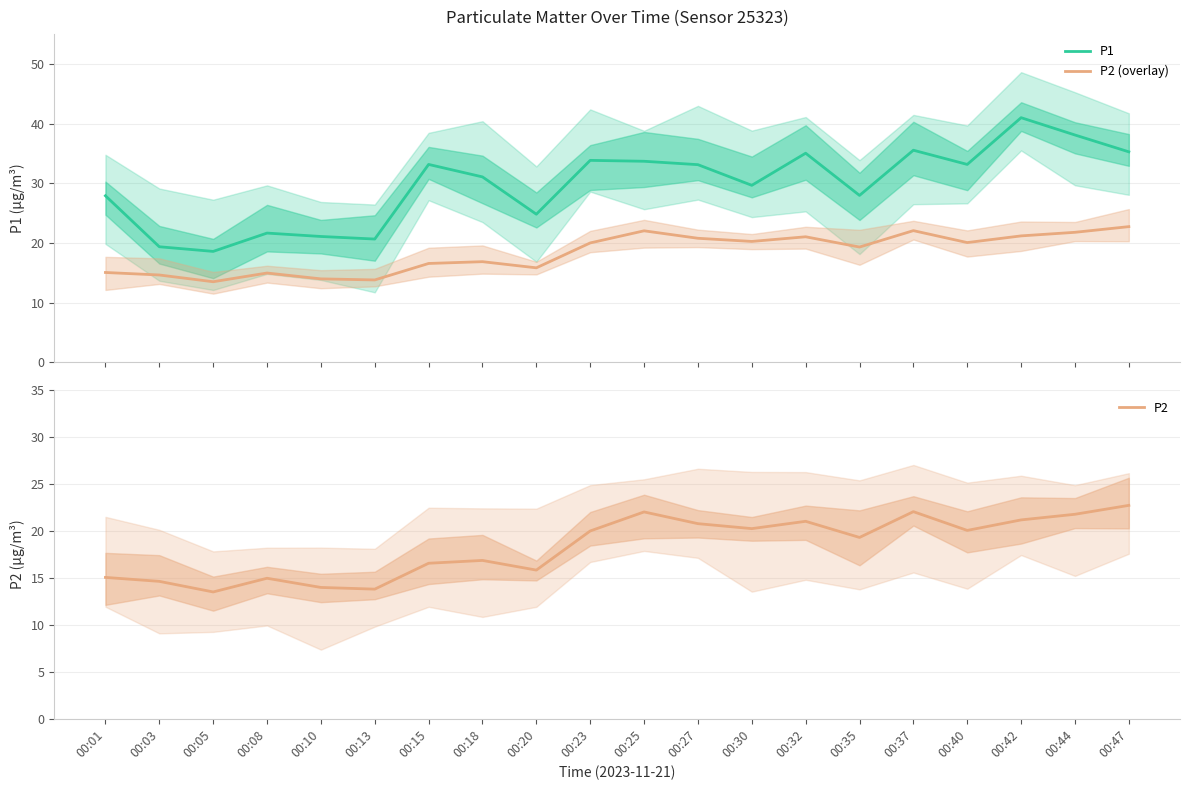

At which label does P2 (overlay) reach its peak?

00:47